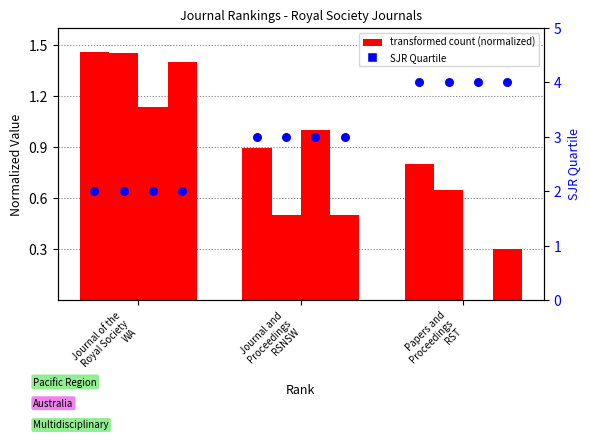

At how many categories does at least one series exceed 3?

1